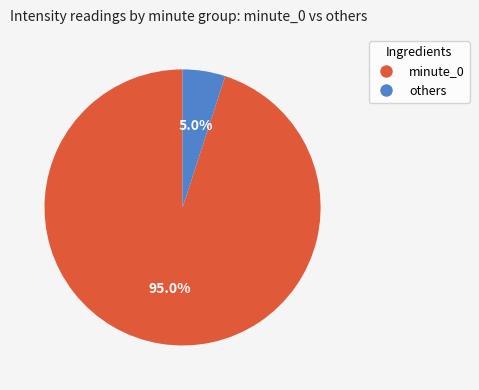

Rank the categories by value from lowest to highest.

others, minute_0